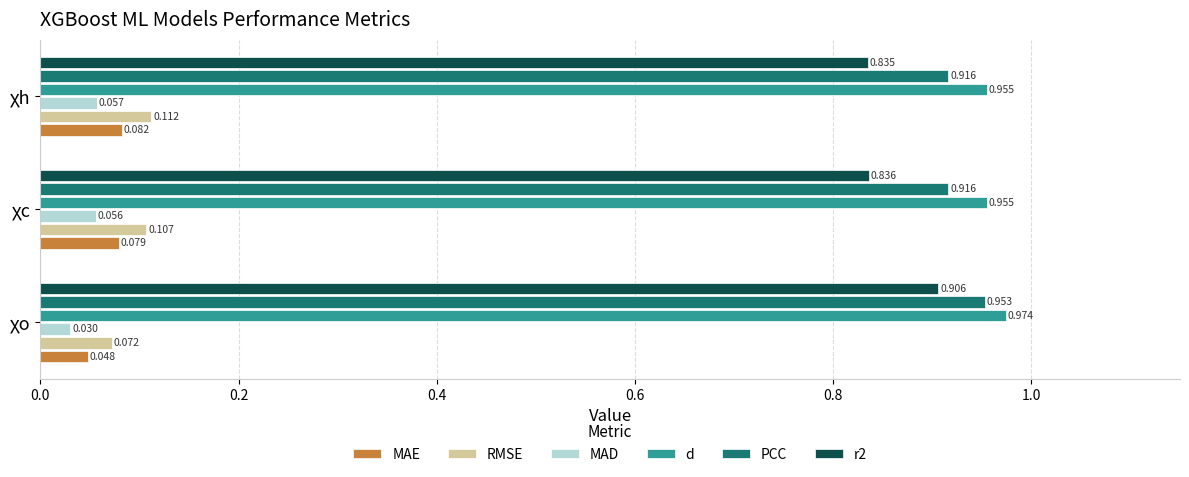

Which category has the lowest value across all series?

χo